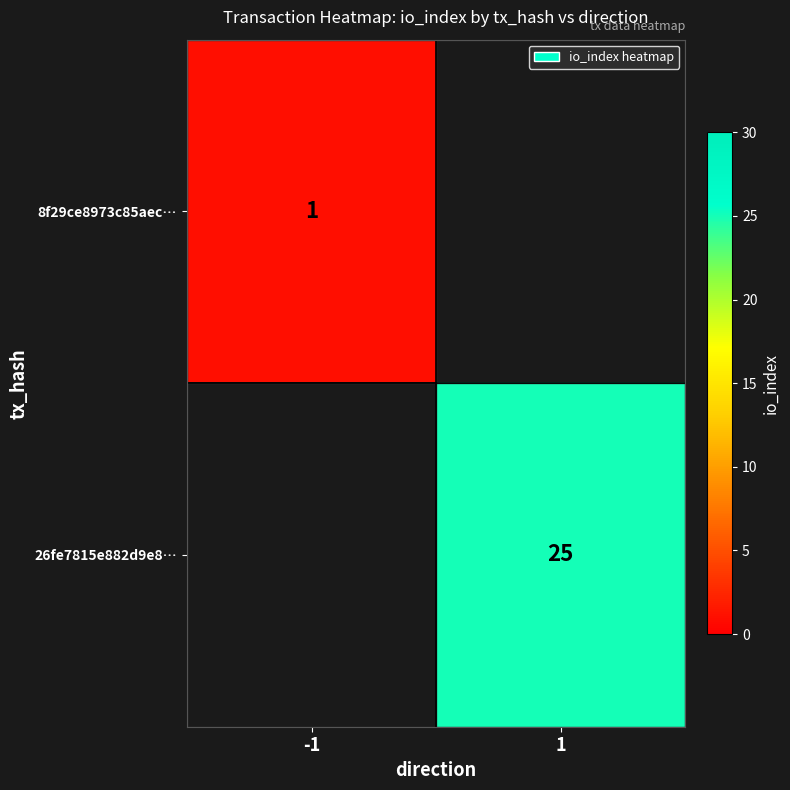

How many categories are shown in the chart?

2